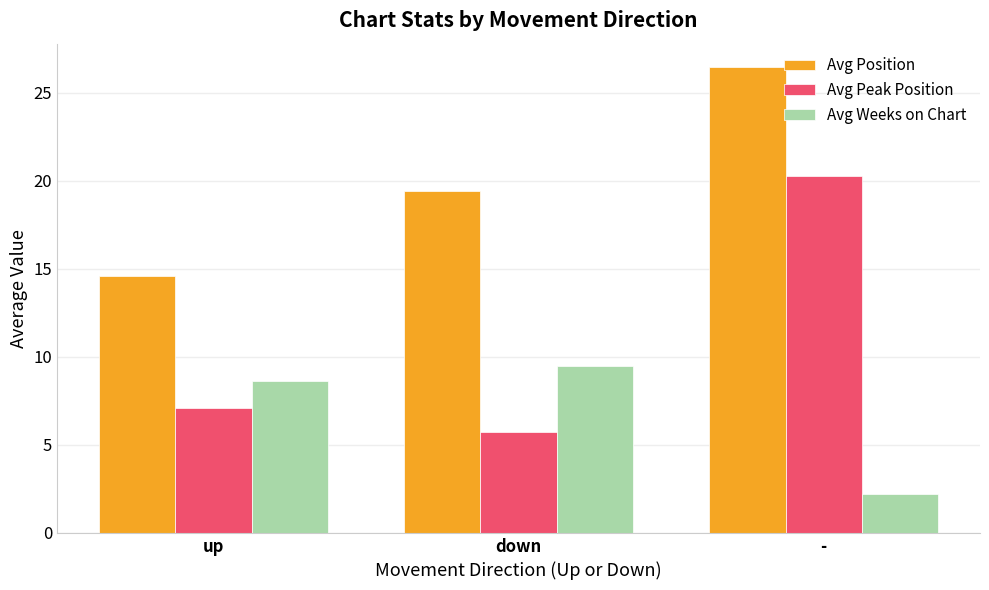

Which series changed the most between down and -?

Avg Peak Position